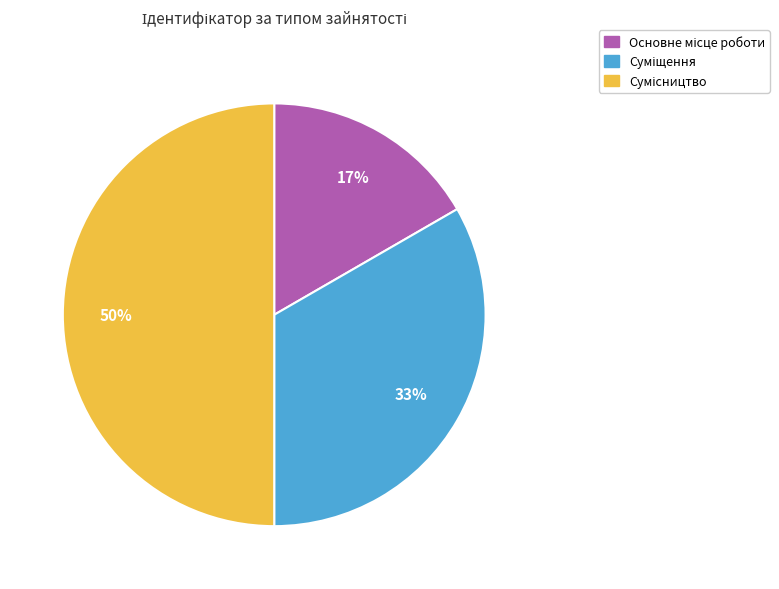

To the nearest percent, what is the average slice percentage?

33%